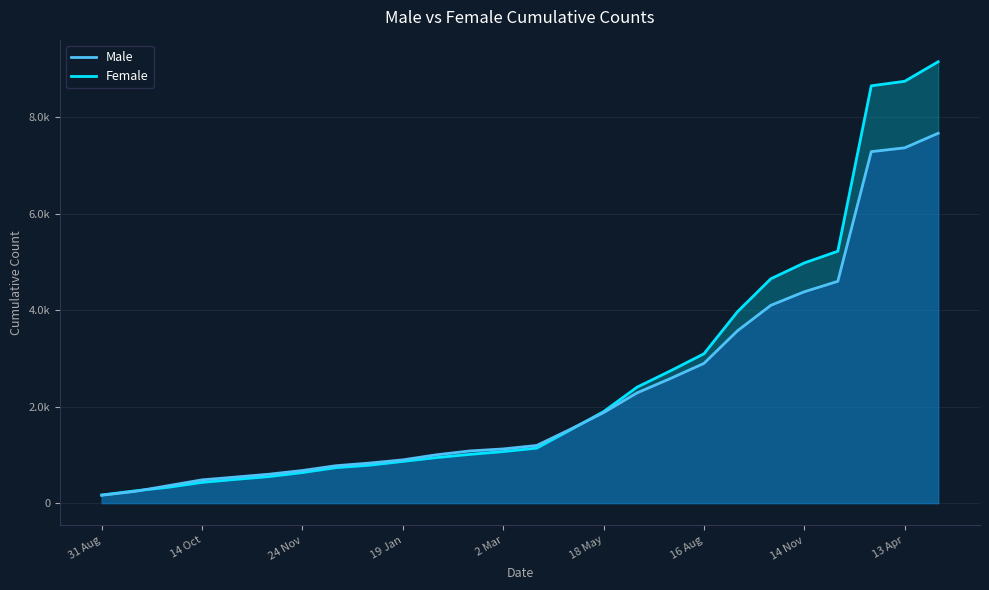

Which series has the widest spread of values?

Female